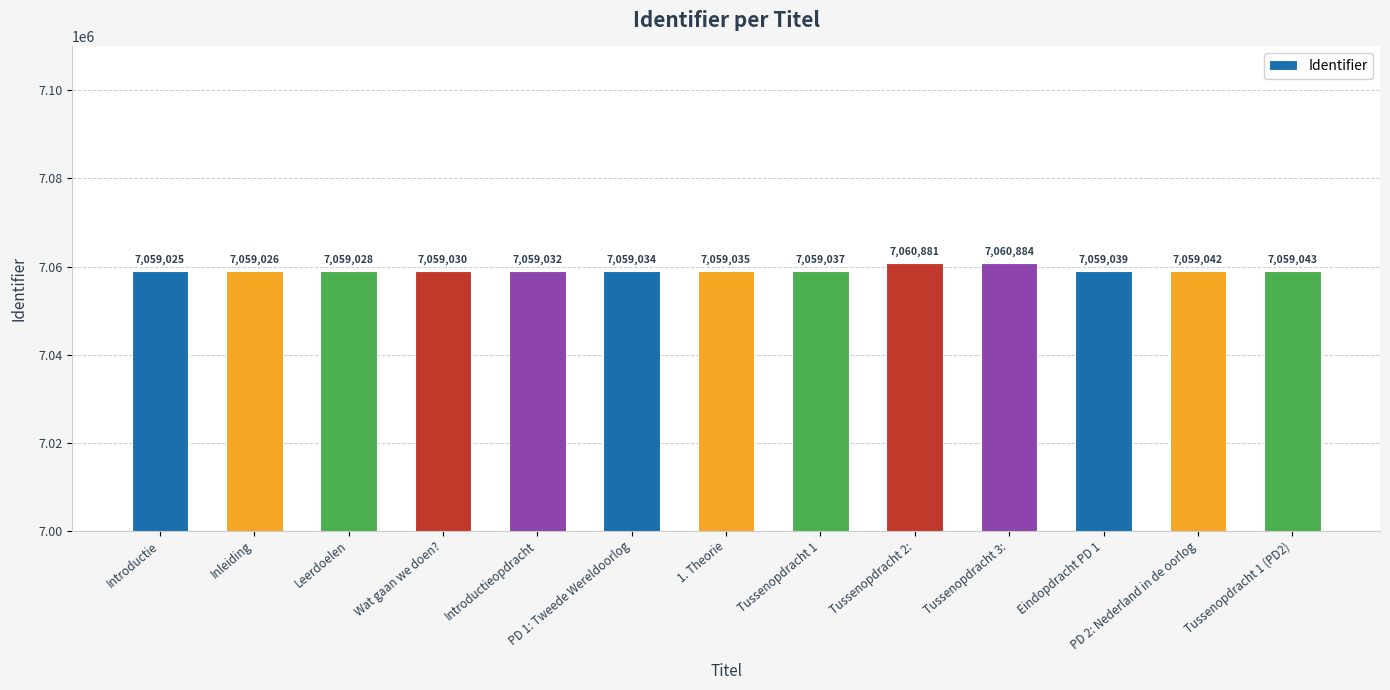

What position from the right is Eindopdracht PD 1?

3